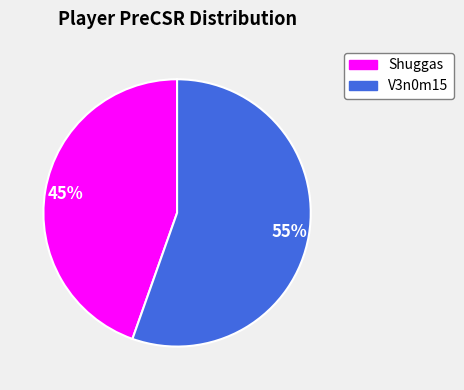

What is the ratio of the value at Shuggas to the value at V3n0m15?

0.8